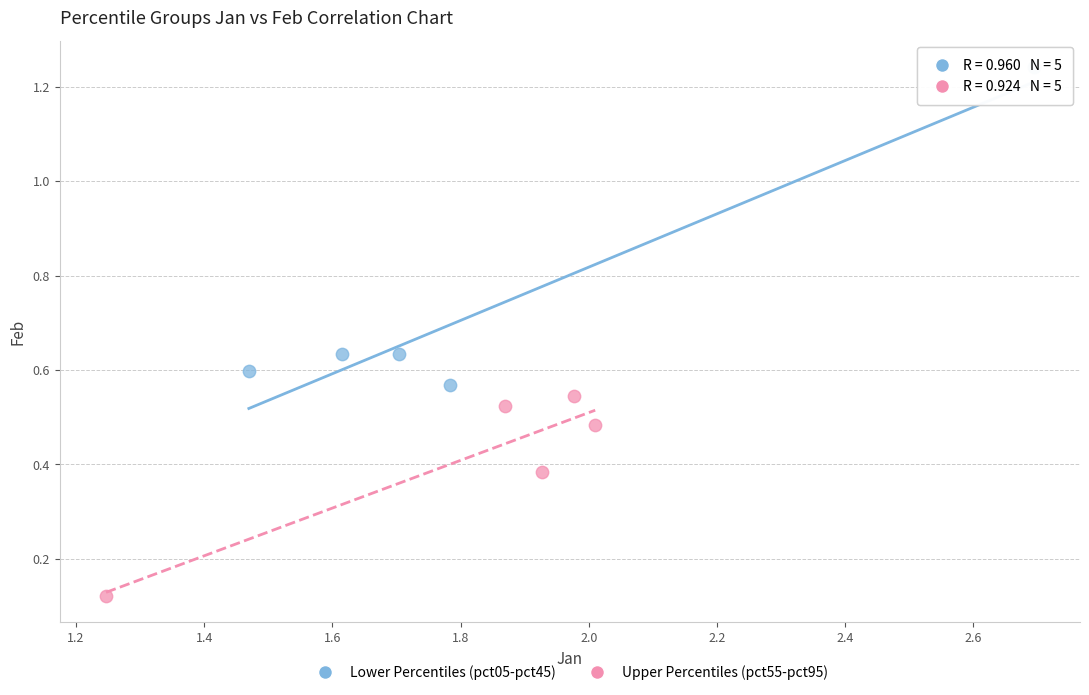

Which series has the largest Y range (max minus min)?

Lower Percentiles (pct05-pct45)